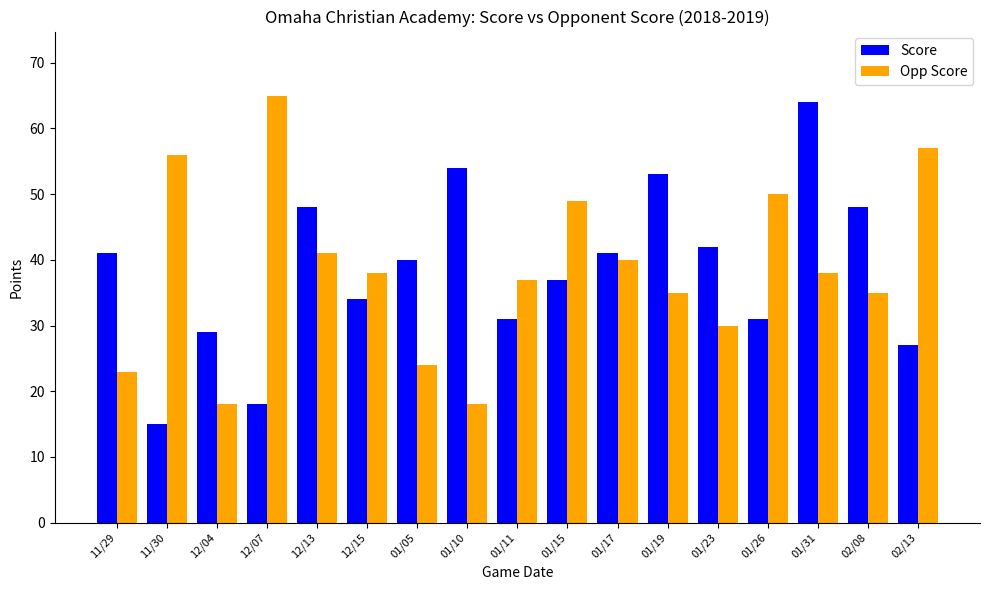

Rank the series at 01/05 from highest to lowest value.

Score, Opp Score